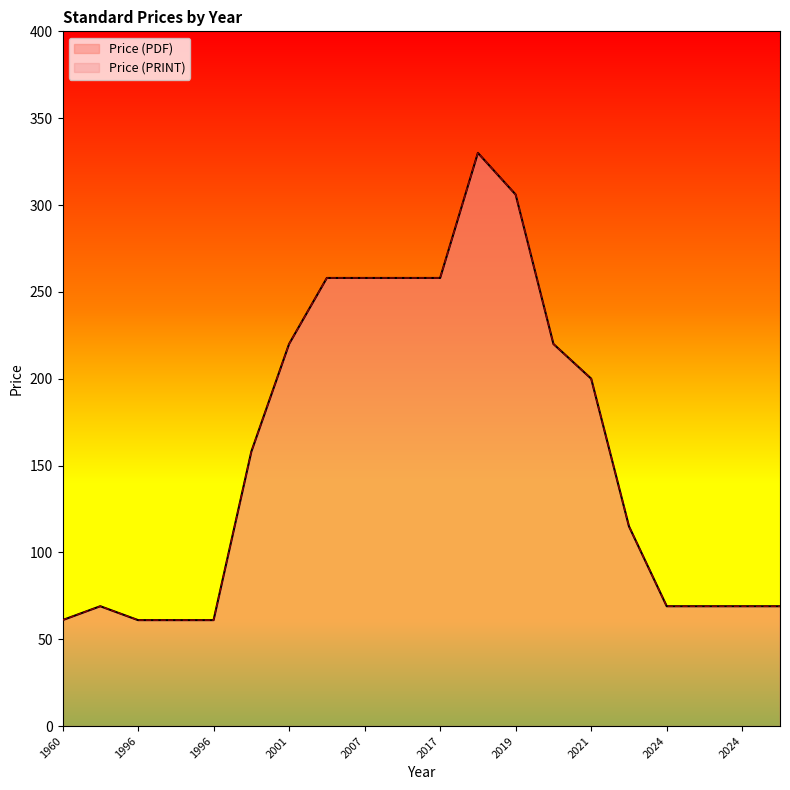

What is the average value of the Price (PRINT) series?

158